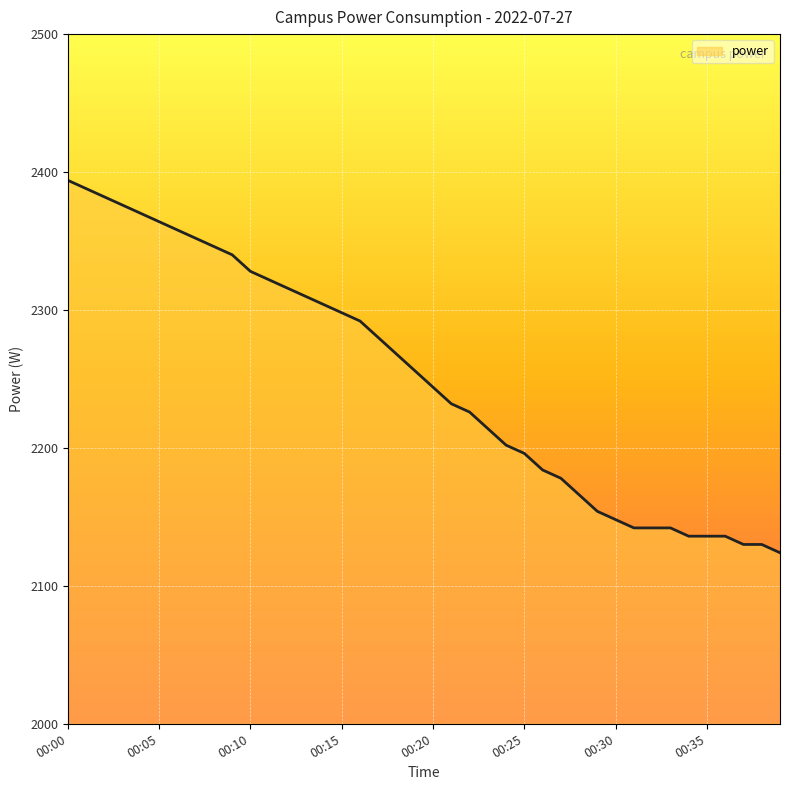

What is the greatest value displayed?

2394